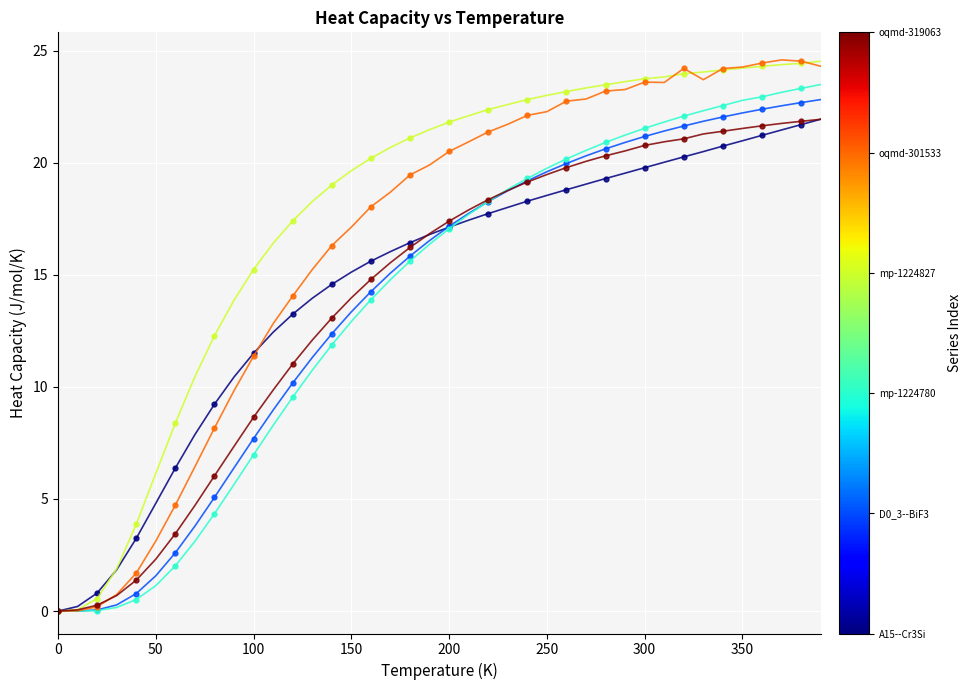

Does the chart have visible grid lines?

Yes